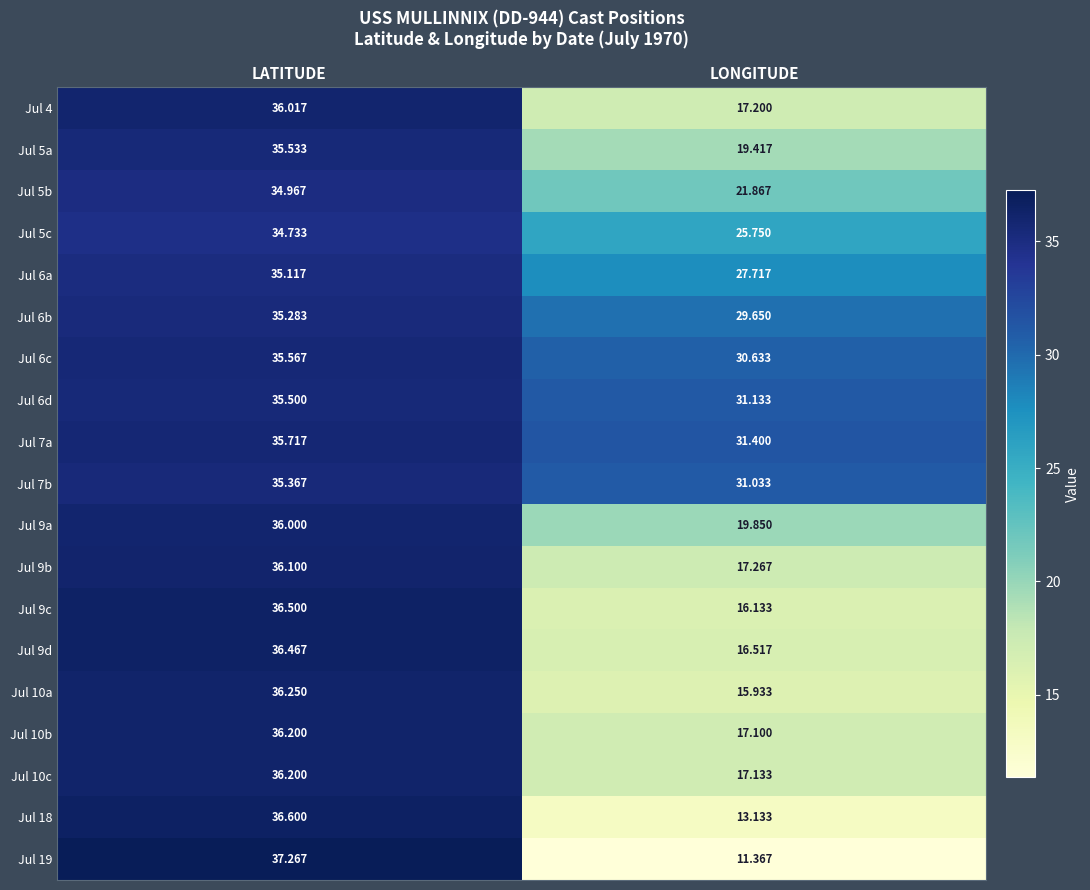

At which category is the sum across all series the highest?

LATITUDE